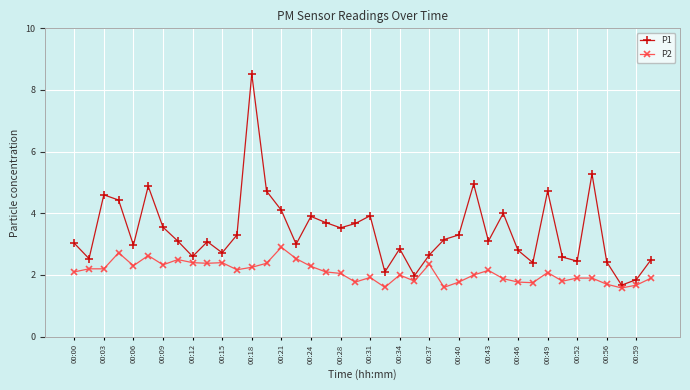

Which series has the largest total across all categories?

P1